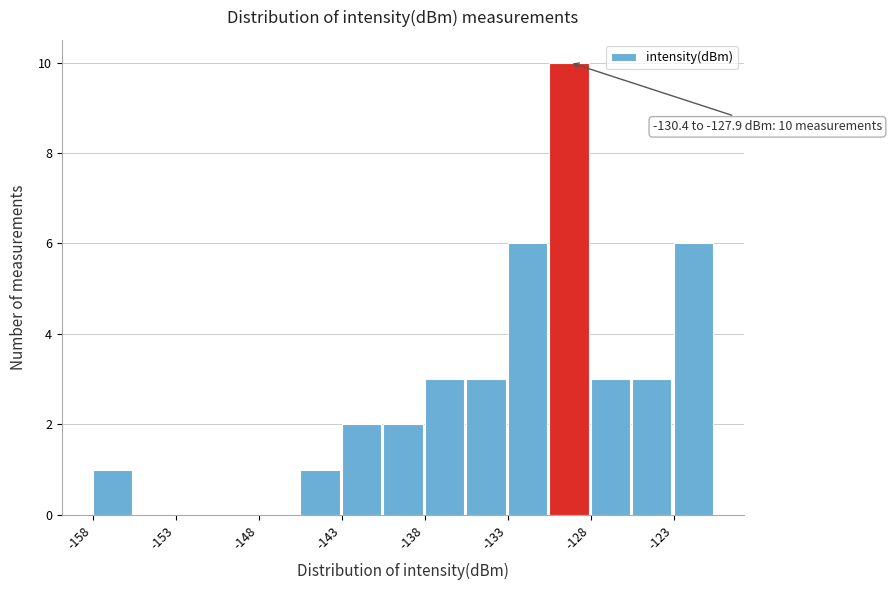

Around what value on the x-axis is the tallest bar? Give the approximate position of its centre, as read against the axis.

-129